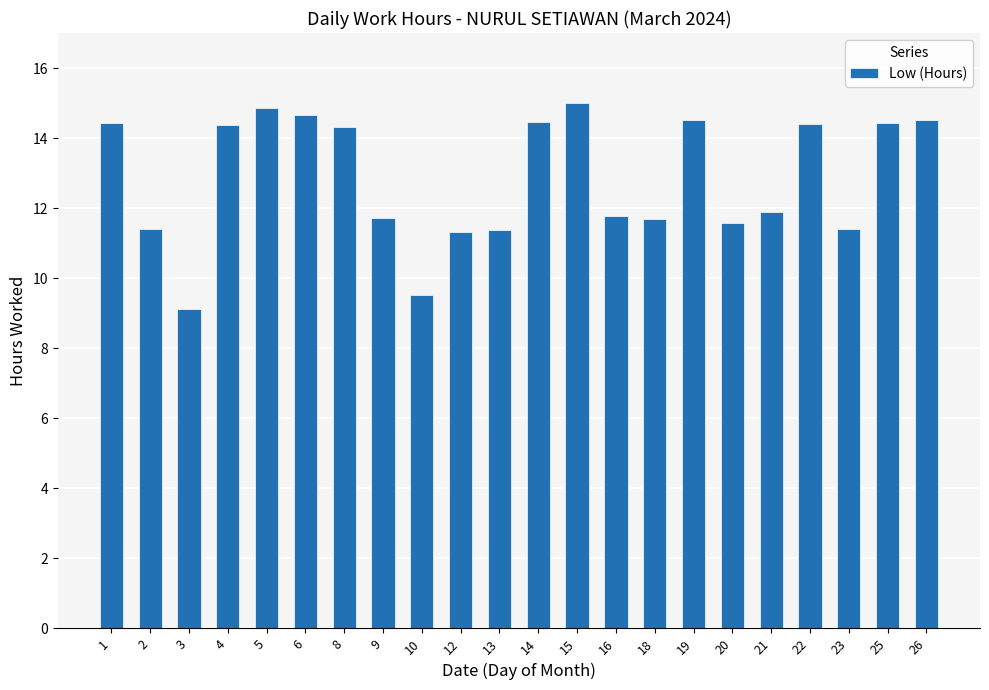

What is the value of the 19th bar from the left?

14.4